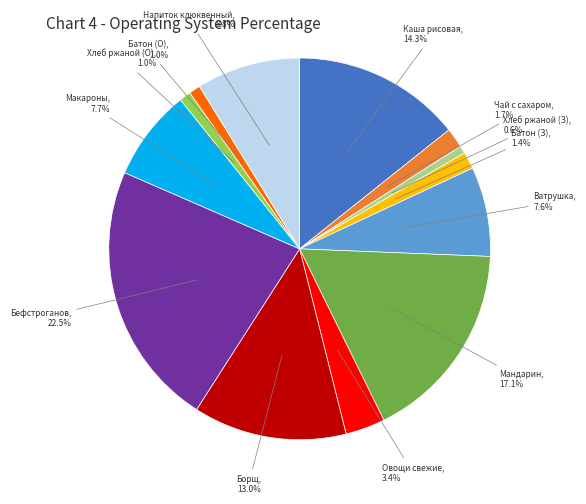

Is there a majority slice in this chart?

No